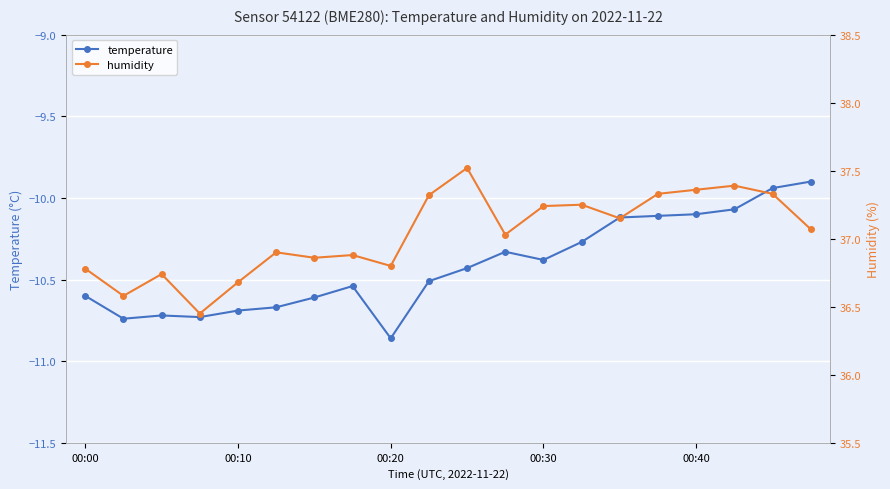

How many lines are shown in the chart?

2